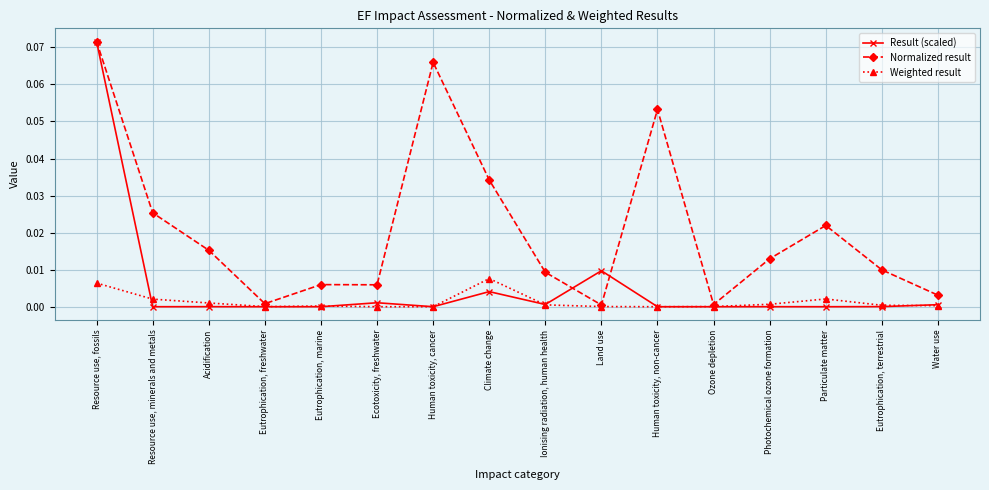

Where do Result (scaled) and Weighted result first cross each other?

Resource use, fossils and Resource use, minerals and metals